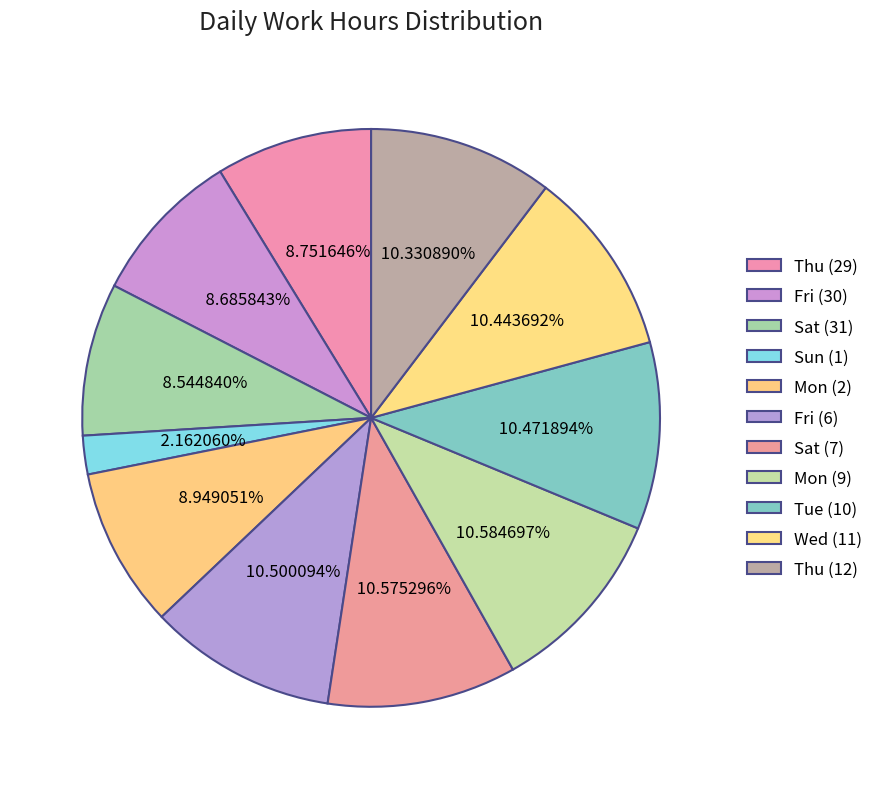

Is it true that Thu (12) is 16% of the pie?

False